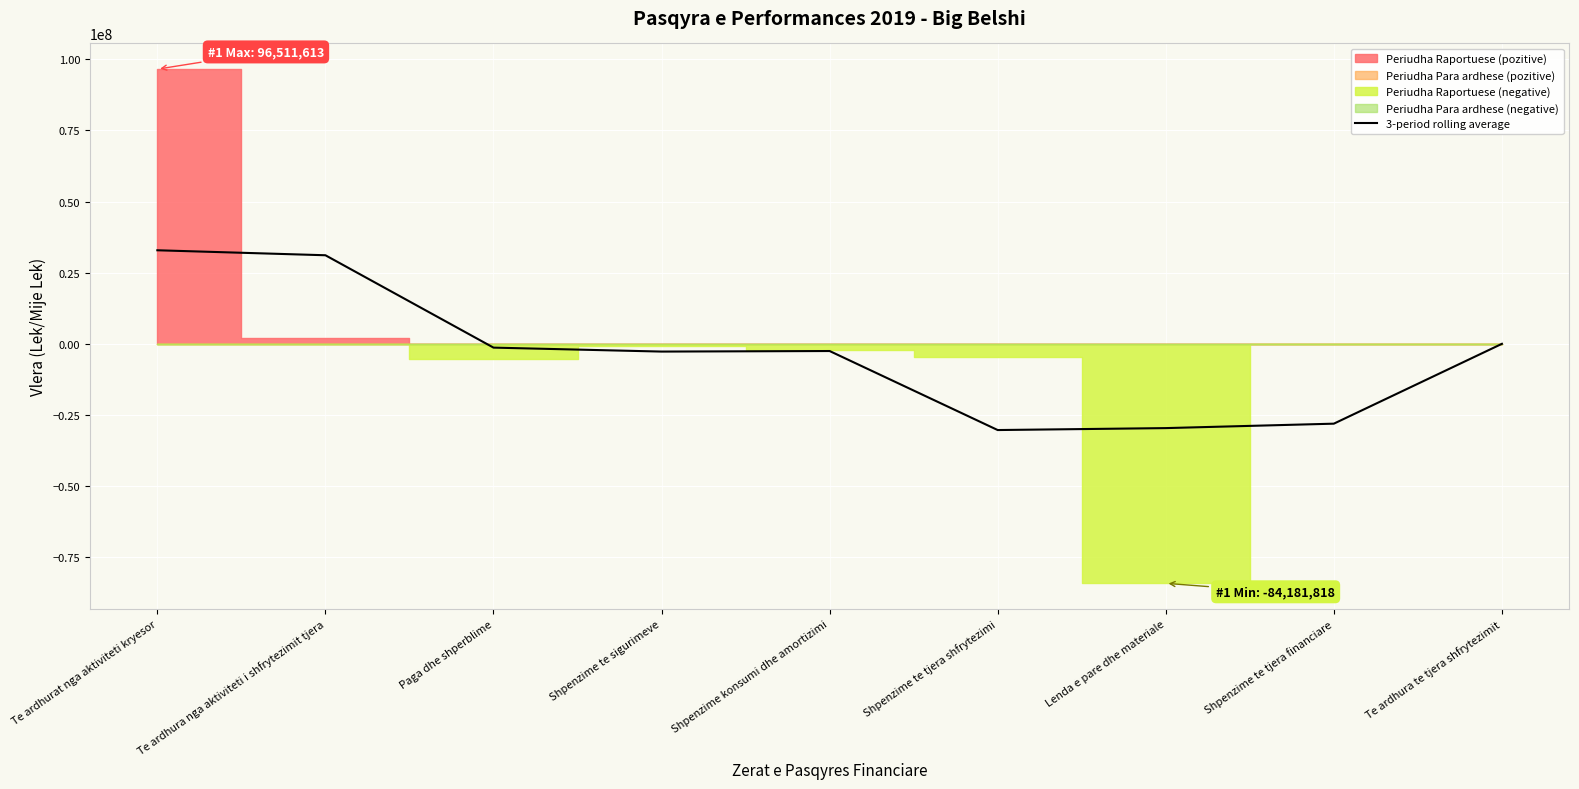

Reading left to right, extract all data points from this chart.

32860863.7	31108750.3	-1350046.3	-2741042.0	-2547179.0	-30319526.0	-29635975.0	-28077724.7	-17118.7